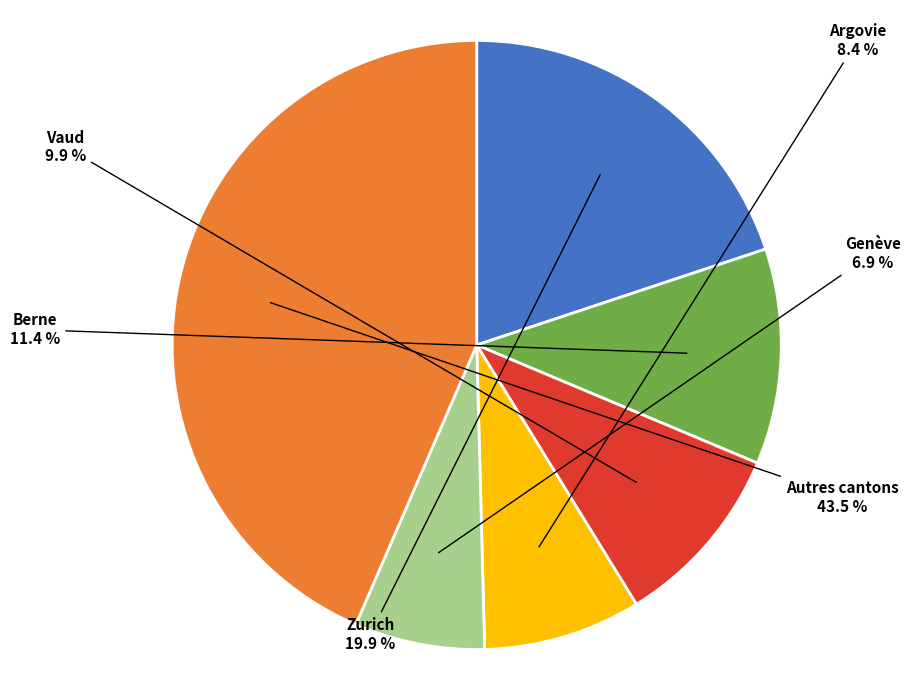

Is there any slice that represents more than half of the pie?

No